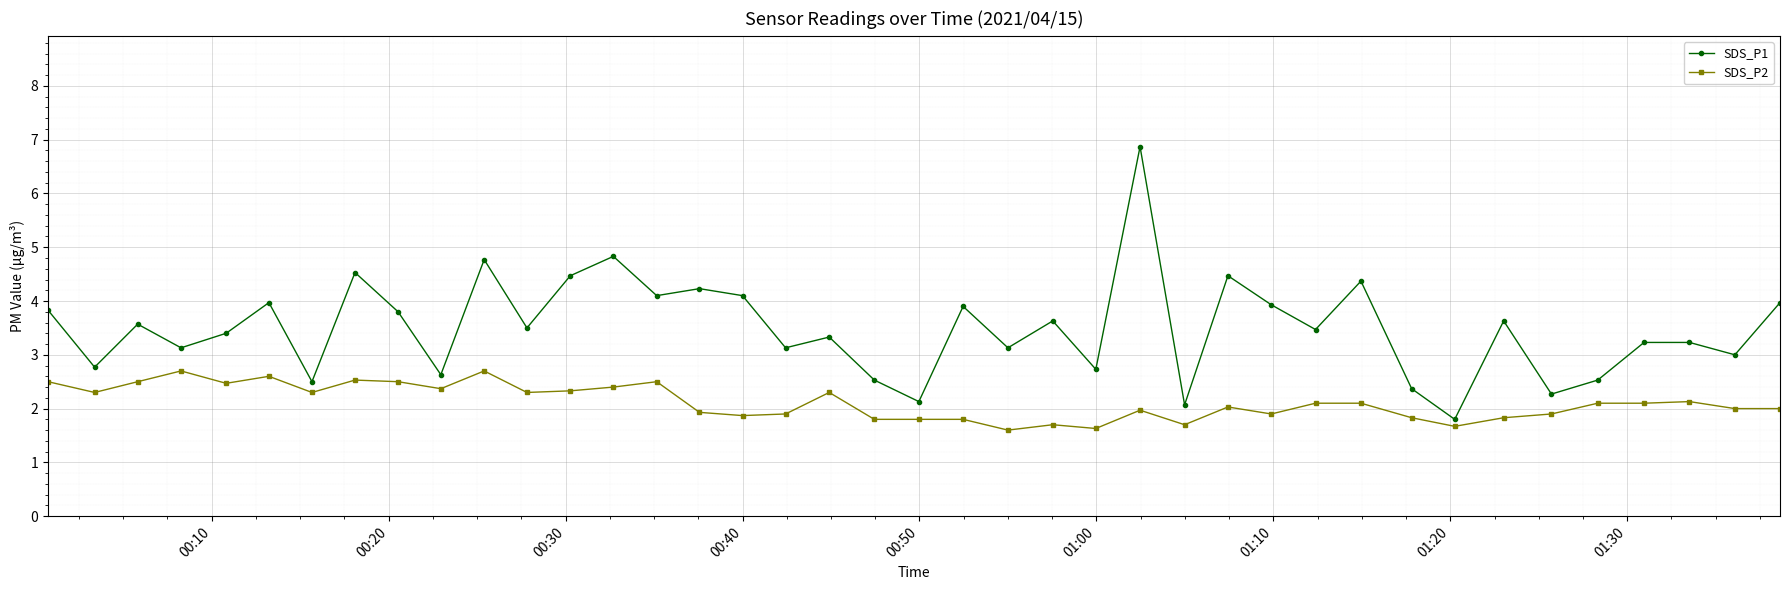

Rank the series by their maximum value, from lowest to highest.

SDS_P2, SDS_P1